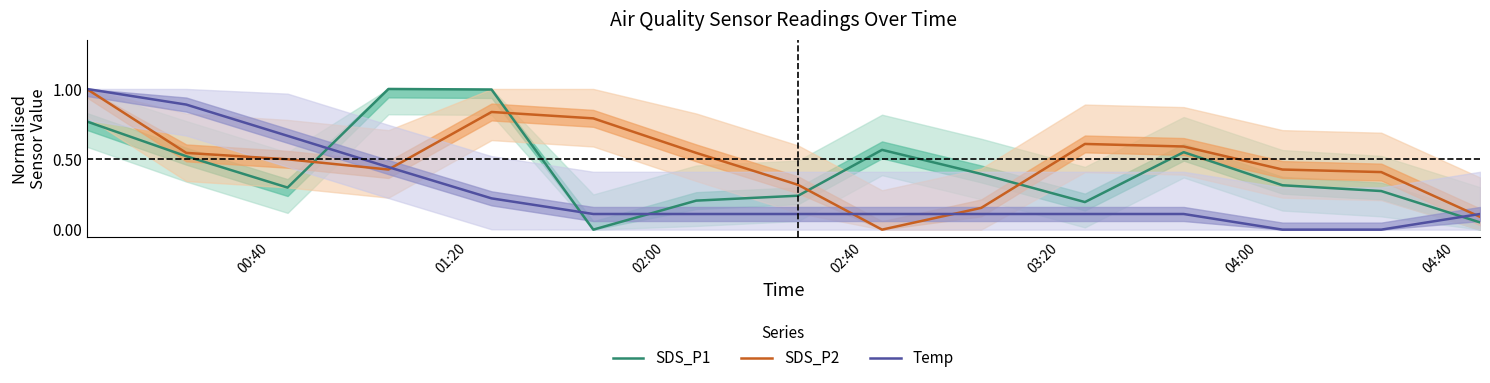

True or false: SDS_P1 and SDS_P2 intersect in this chart.

True